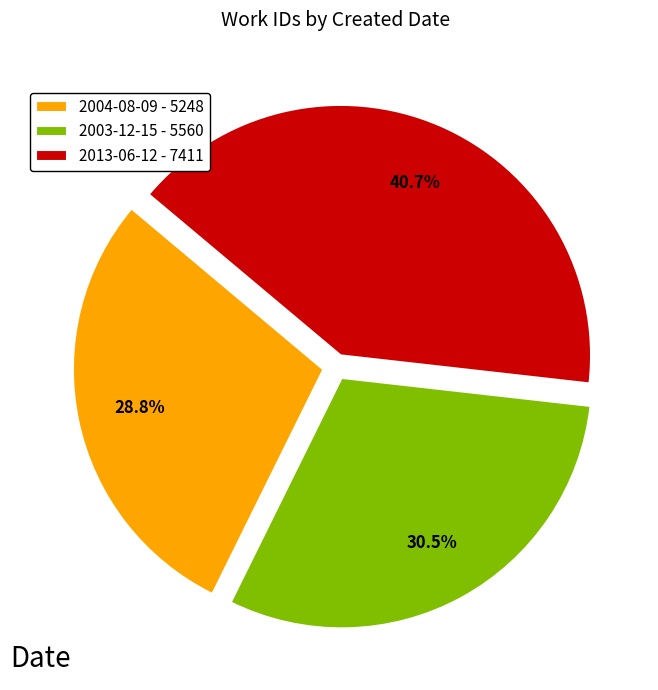

Does 2004-08-09 account for over 50% of the chart?

No